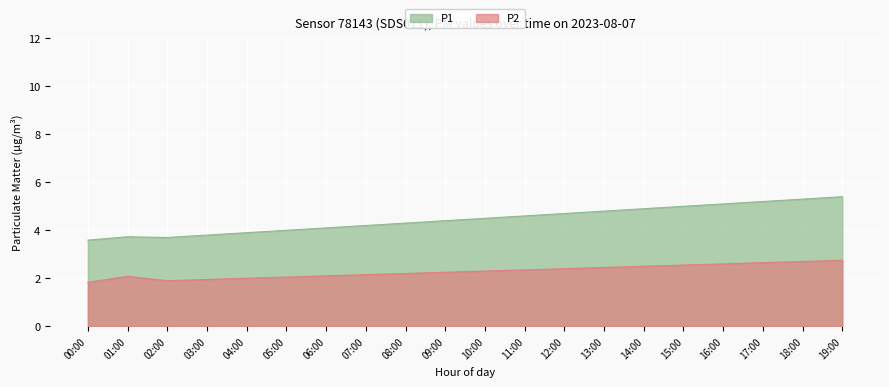

Which series has the largest total across all categories?

P1